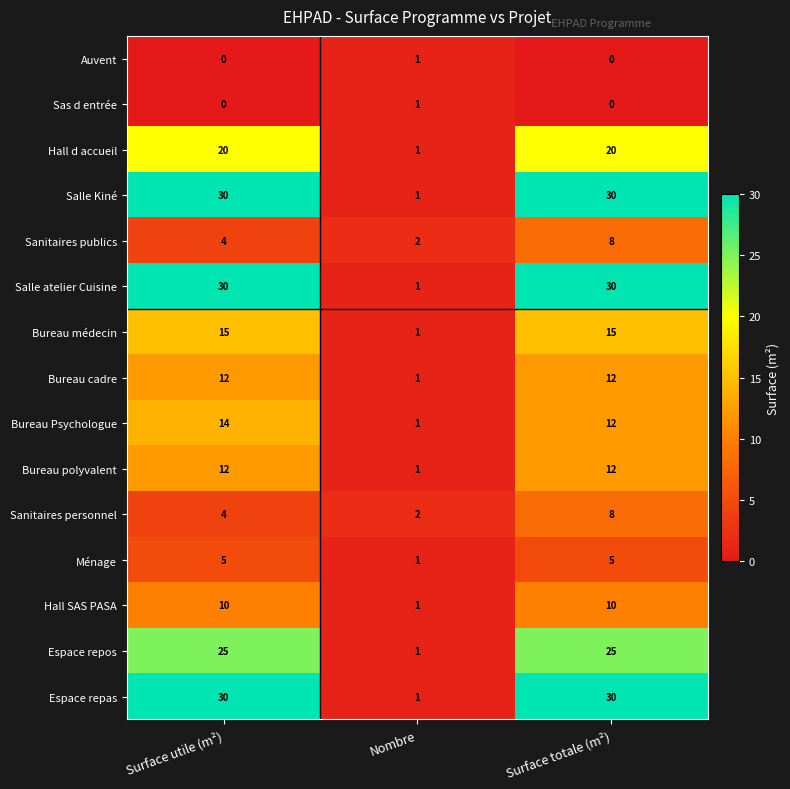

What is the highest value of the Espace repos series?

25